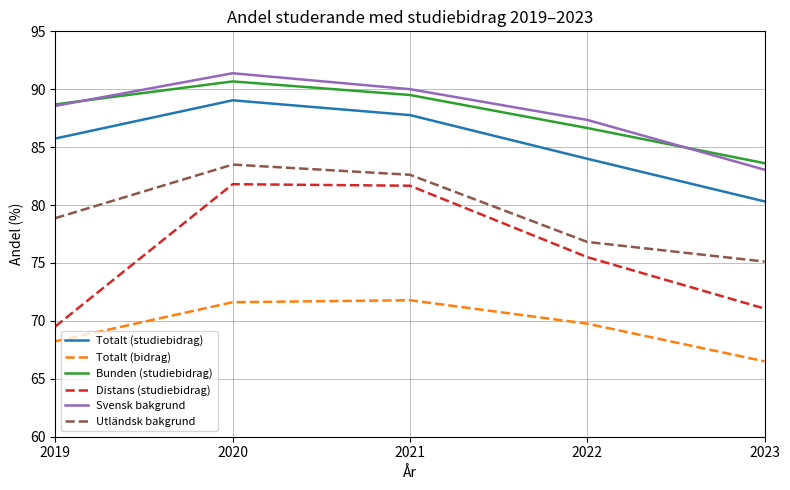

List the labels in order of Utländsk bakgrund value, smallest first.

2023, 2022, 2019, 2021, 2020